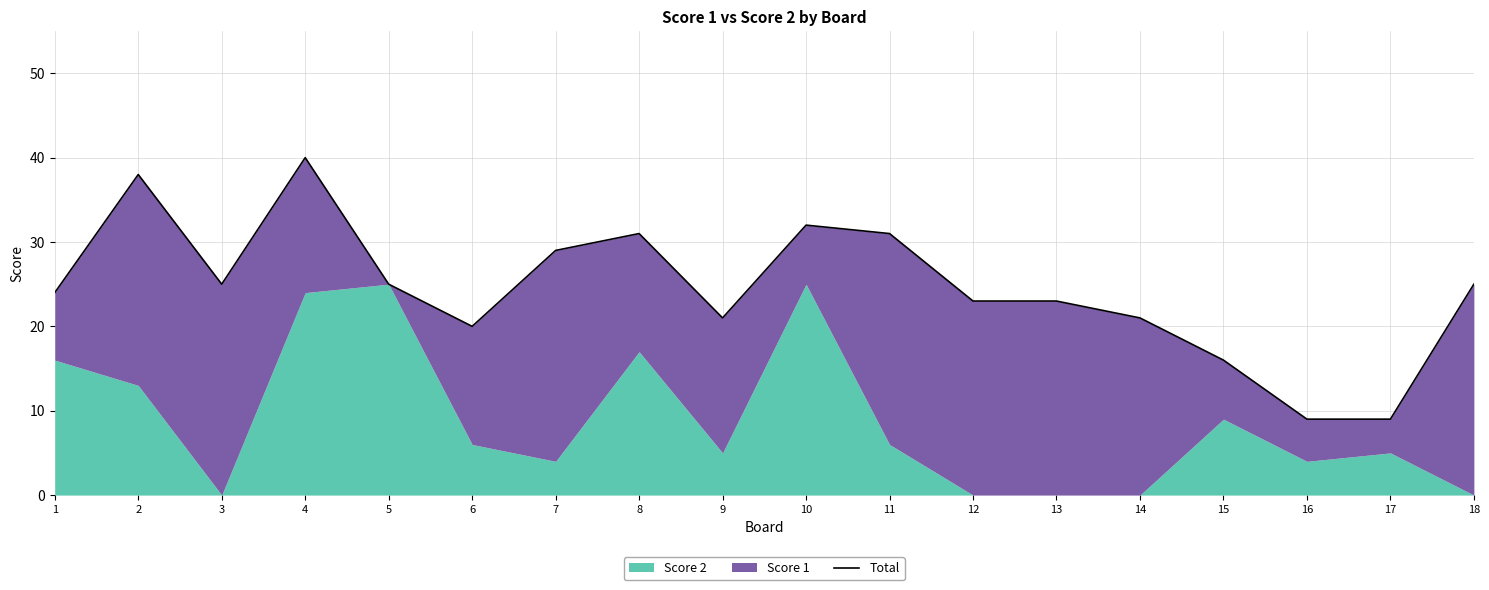

Where does the data first go above 25?

2